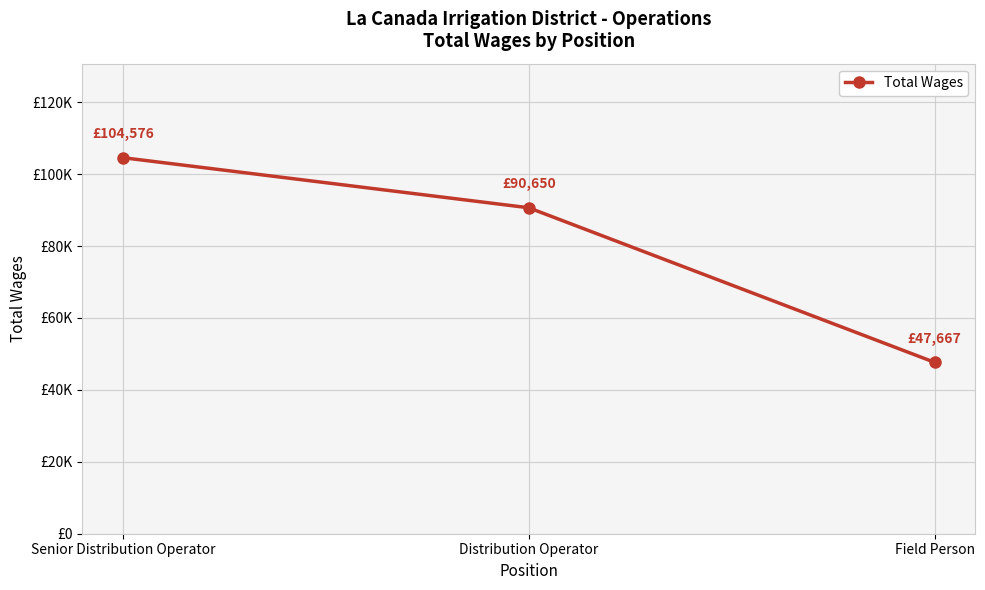

What is the label of the 3rd point from the right?

Senior Distribution Operator